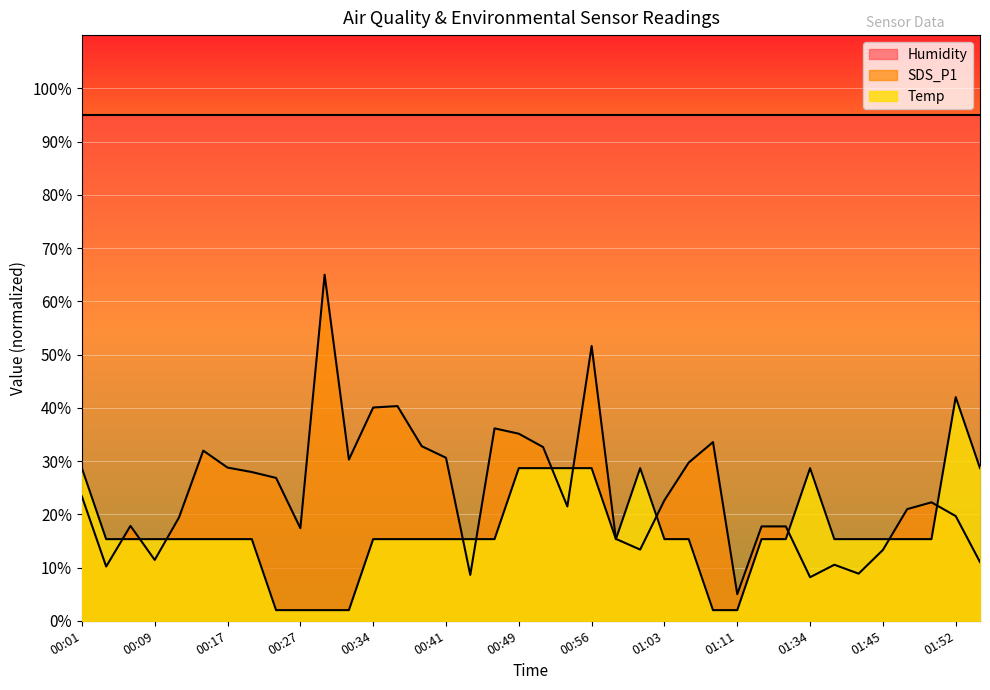

At which category does SDS_P1 reach its first local valley?

00:04